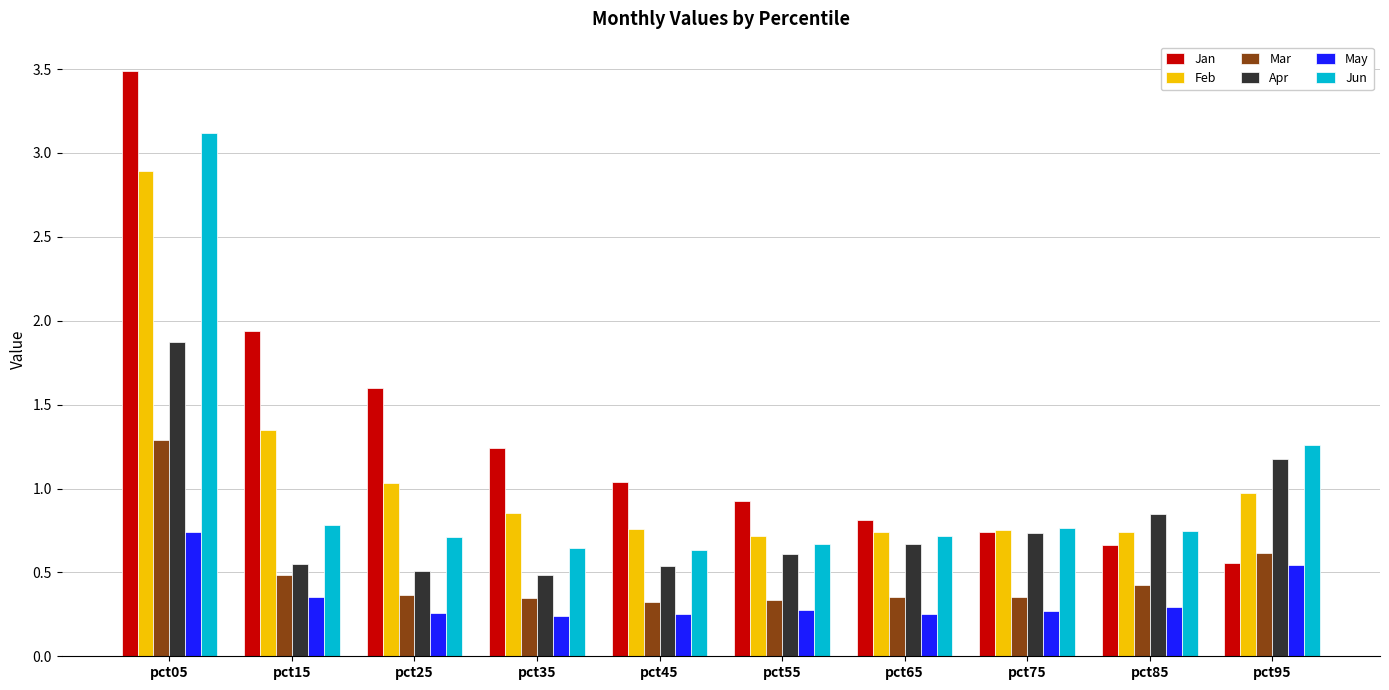

Which series changed the most between pct25 and pct65?

Jan